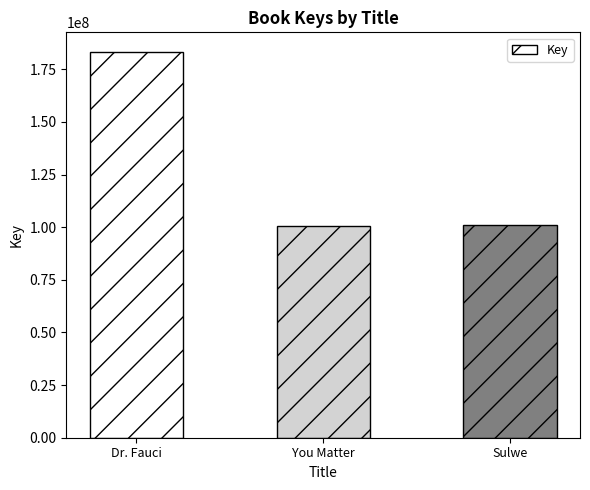

The chart shows a value of 100770016 at You Matter. True or false?

True